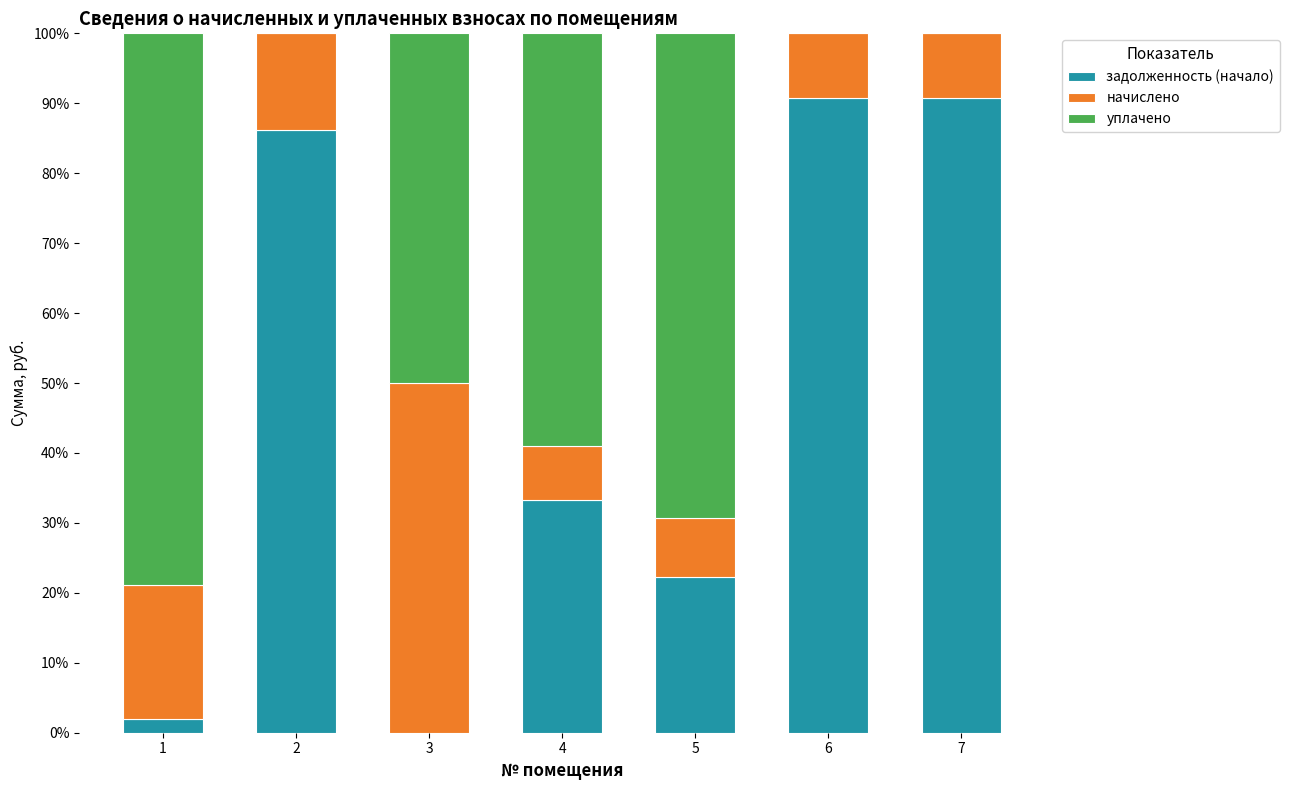

What is the sum of all задолженность (начало) values?

325.2